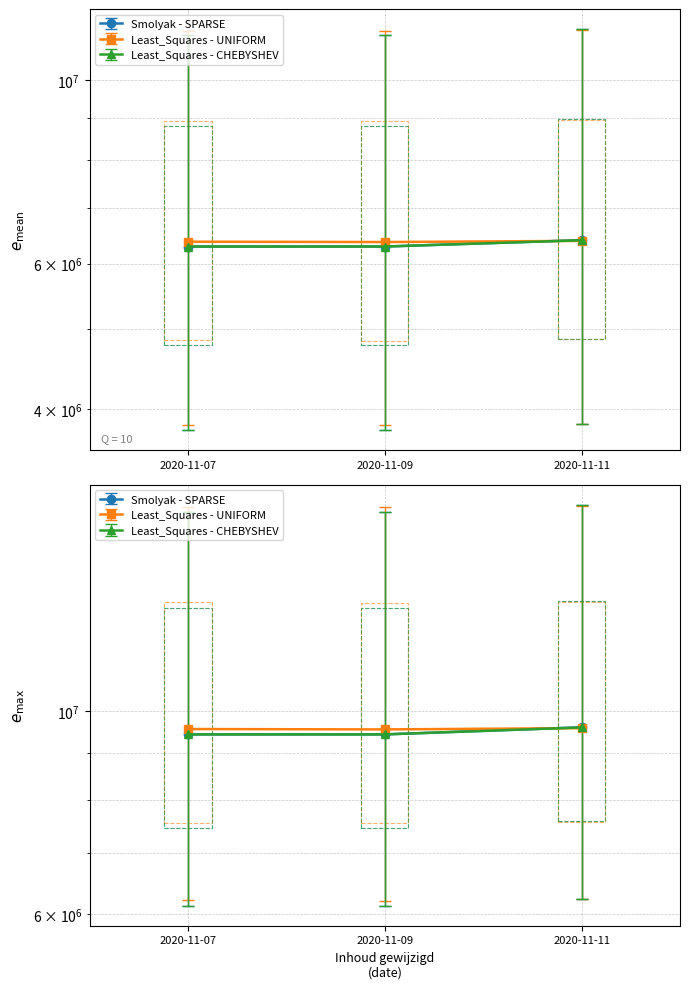

Is it true that Least_Squares - UNIFORM equals 6230562.0 at 2020-11-11?

True